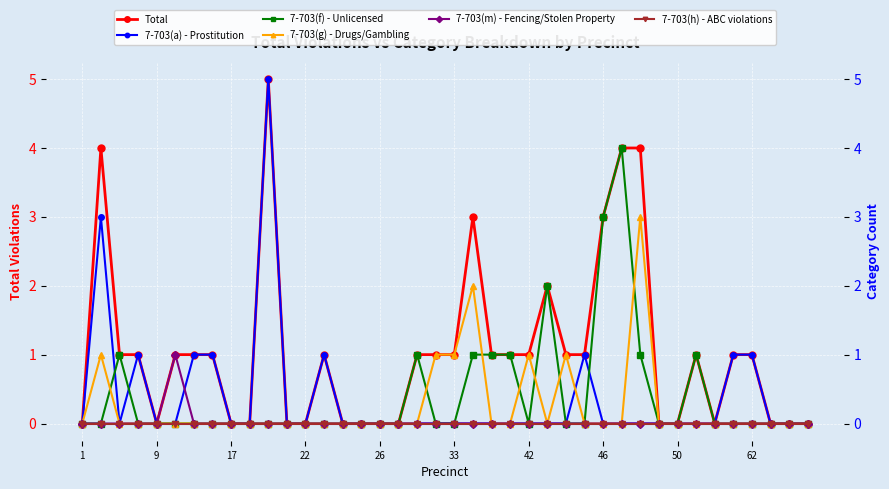

At which label does 7-703(m) - Fencing/Stolen Property reach its minimum?

1